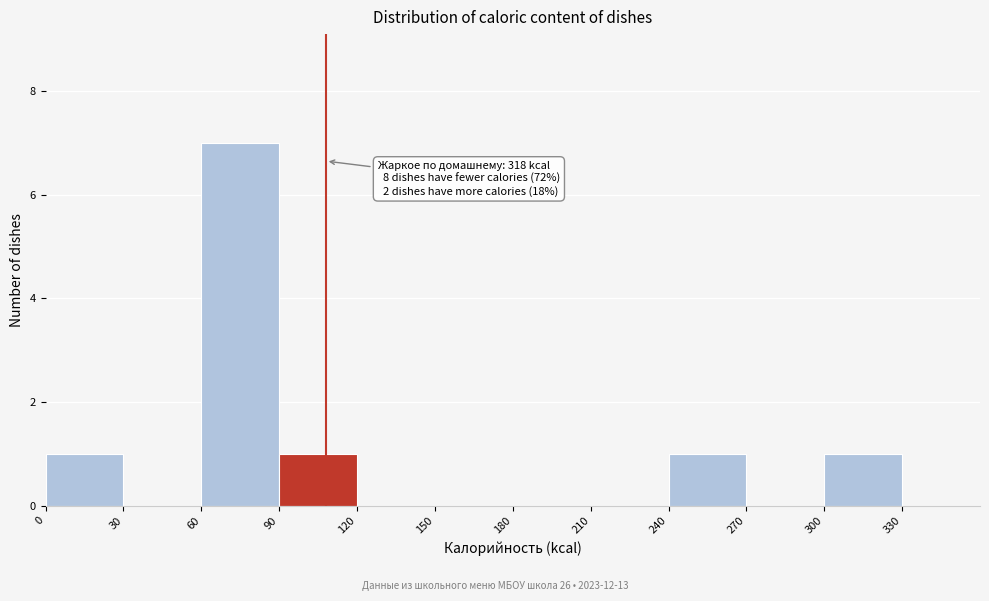

Which range on the x-axis has the tallest bar?

60 to 90